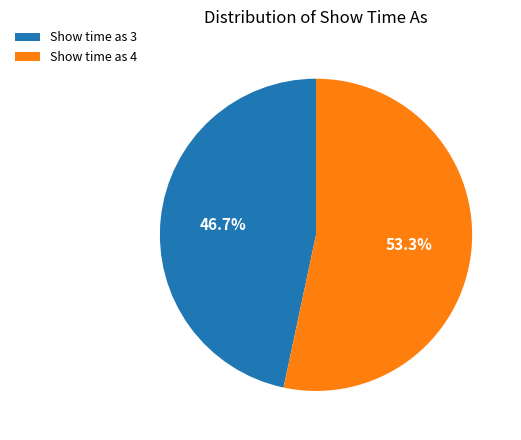

Rank the categories by value from highest to lowest.

Show time as 4, Show time as 3